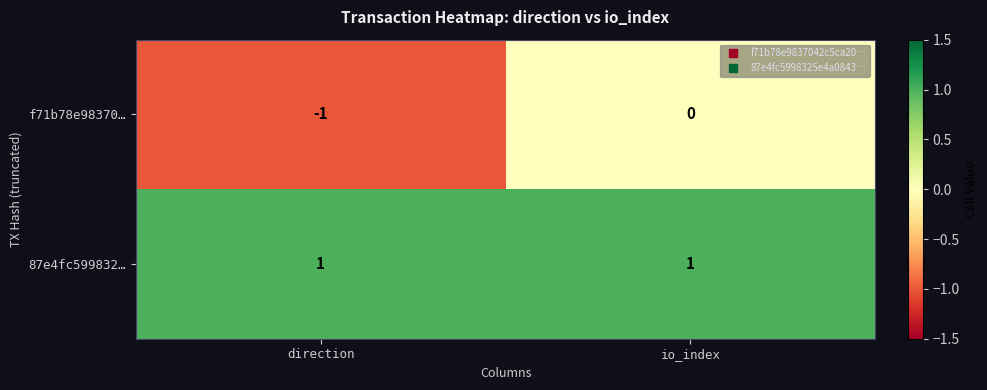

What is the difference between the highest and lowest values at io_index?

1